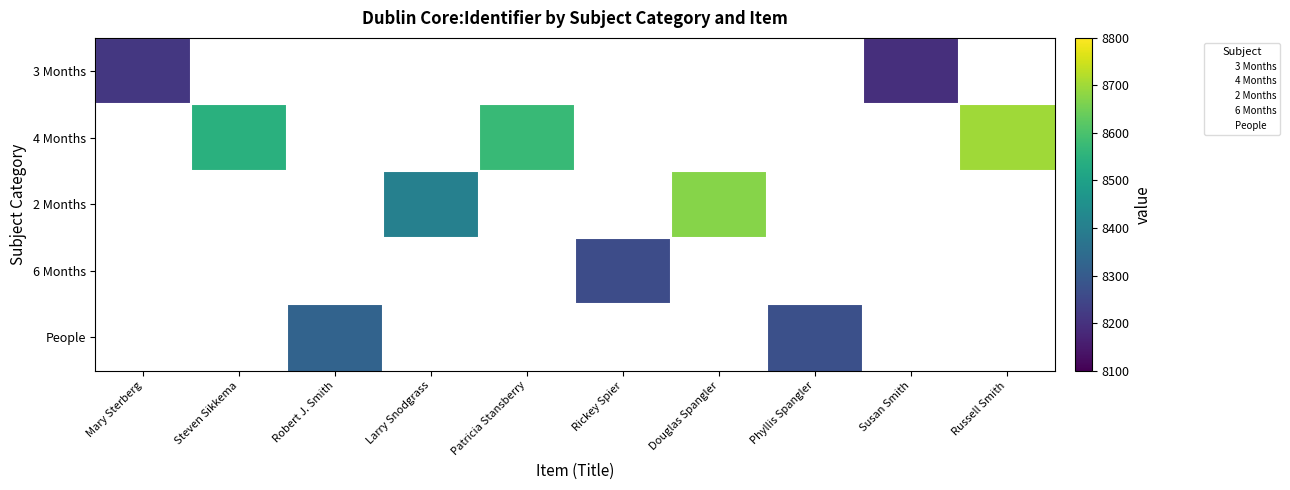

Between Robert J. Smith and Susan Smith, which series saw the biggest shift?

3 Months